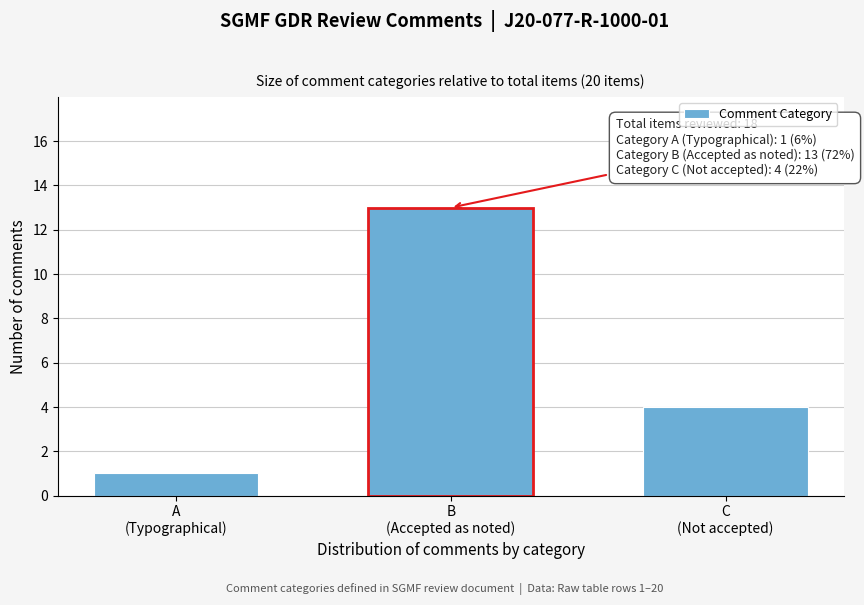

Reading left to right, transcribe all the data shown in this chart.

1	13	4